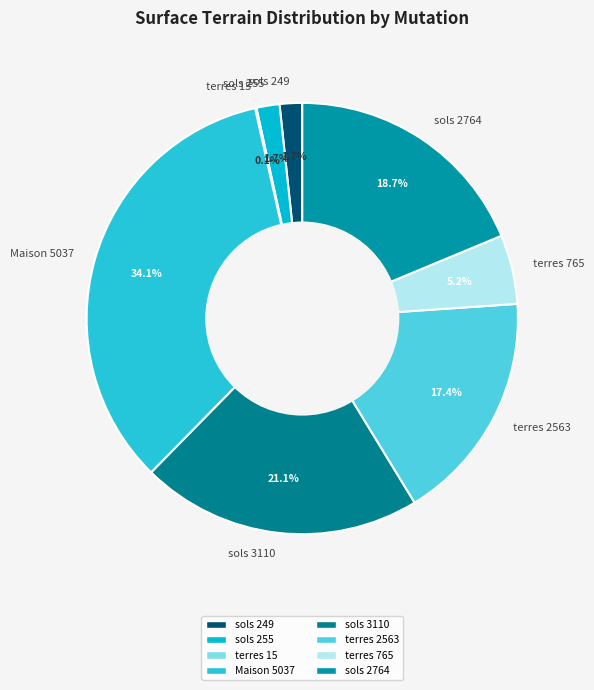

To the nearest percent, what is the difference between the largest and smallest slice percentages?

34%